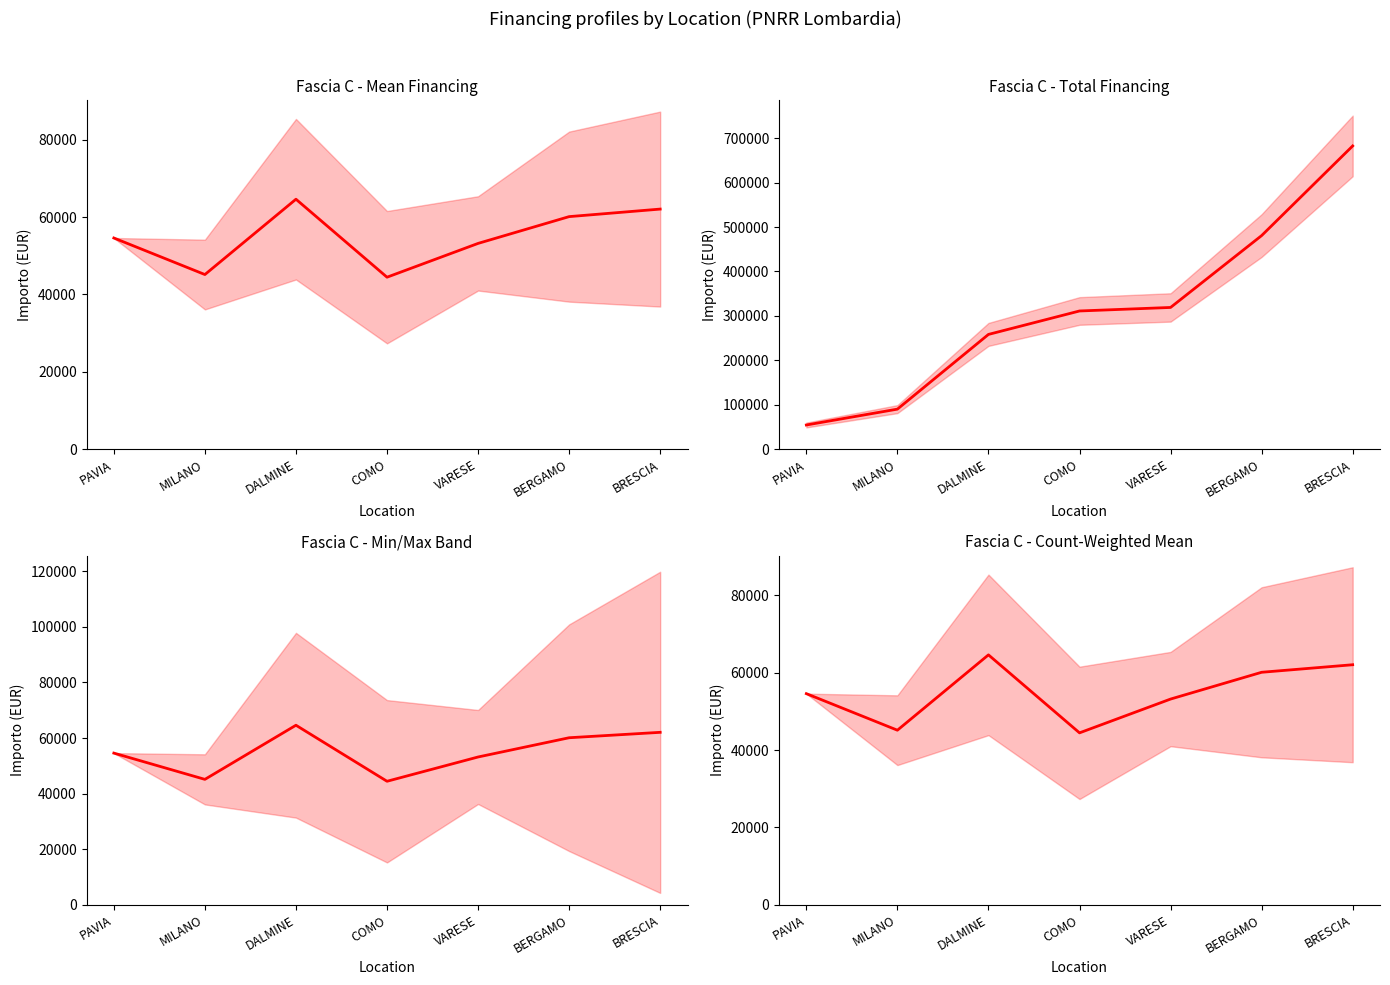

Reading left to right, transcribe all the data shown in this chart.

54577.6	45134.3	64596.7	44448.1	53178.4	60098.6	62045.7